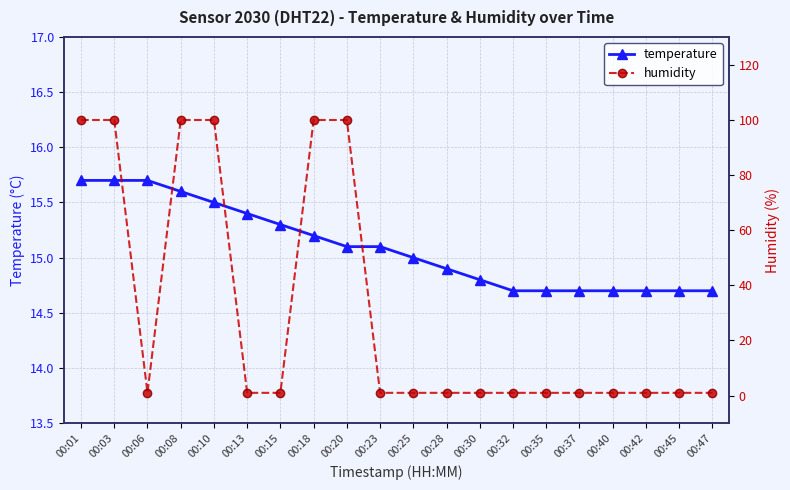

Is it true that temperature equals 6.3 at 00:40?

False